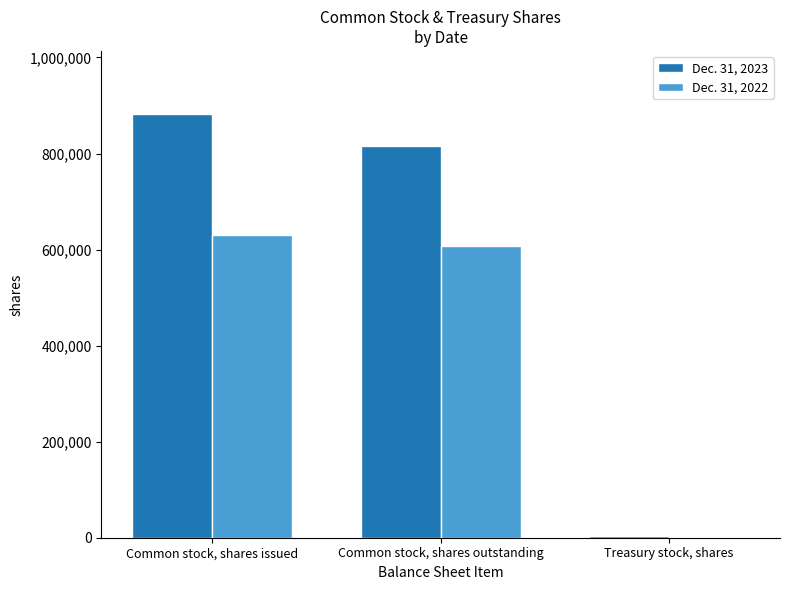

Count the number of data series in this chart.

2